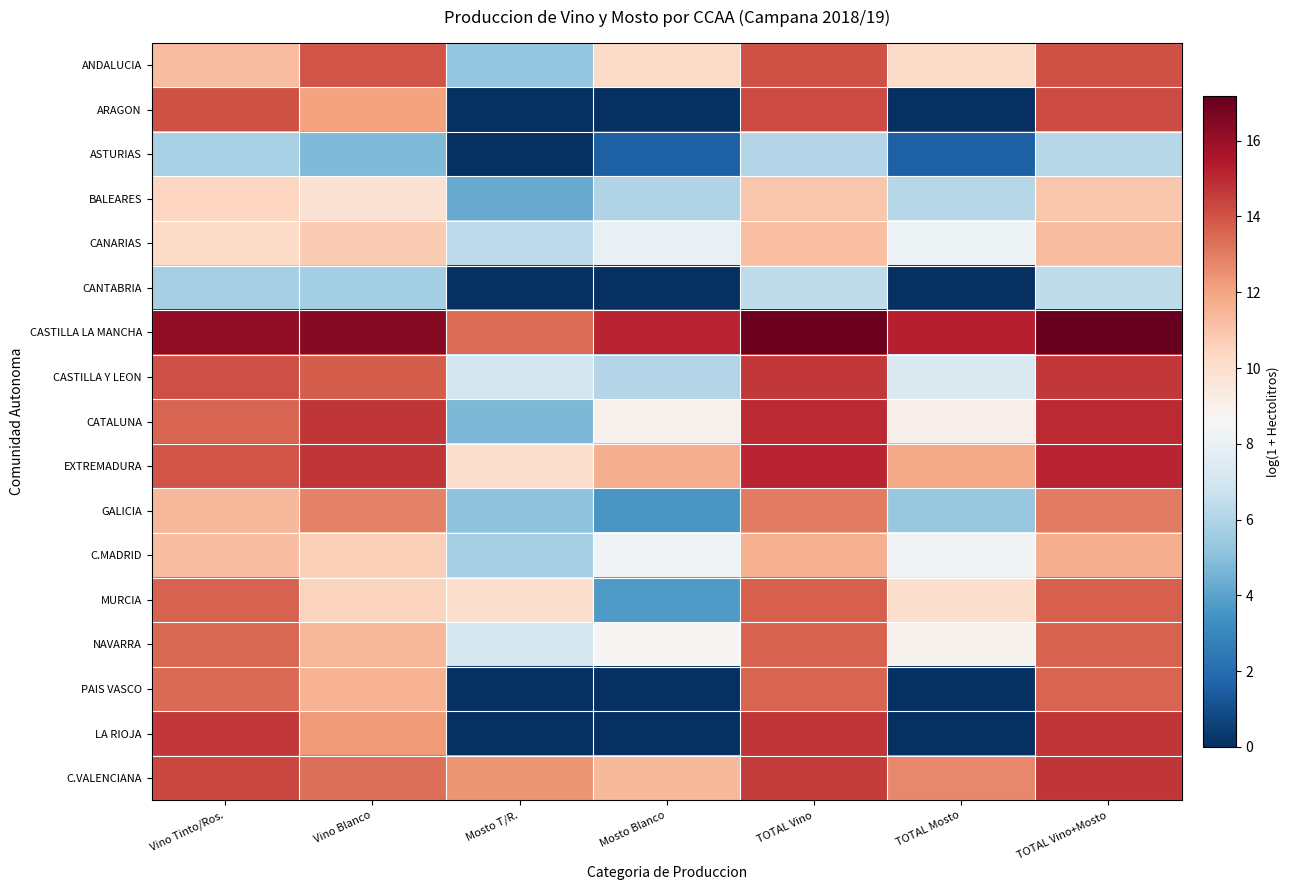

Which label corresponds to the smallest value in the chart?

Mosto T/R.